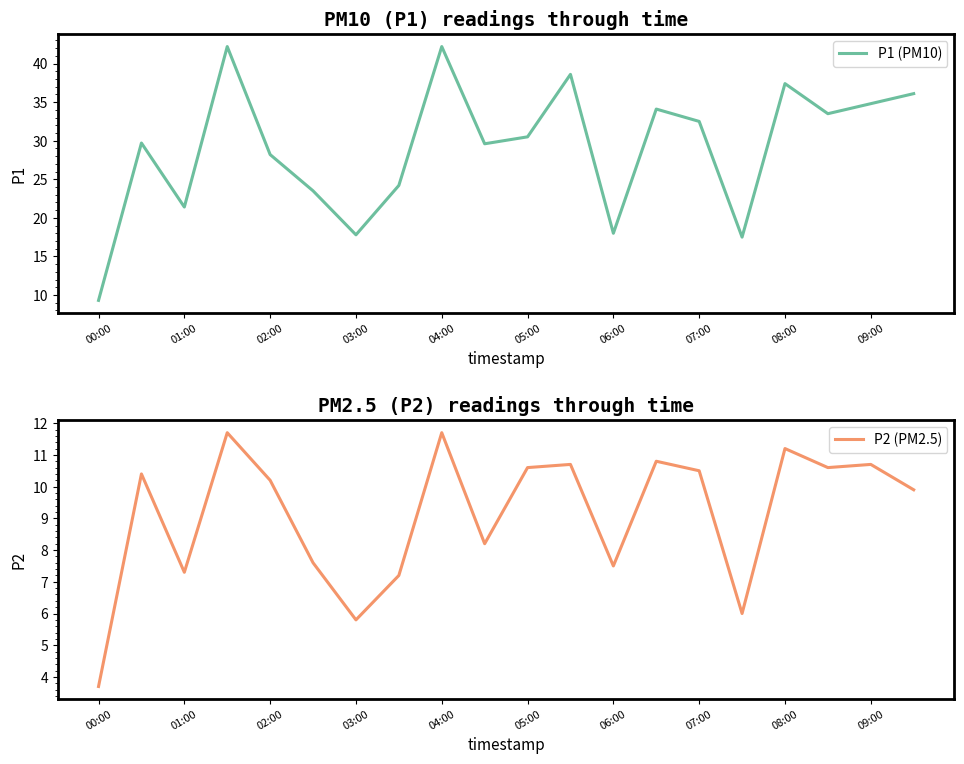

Is it true that P2 (PM2.5) equals 10.7 at 11?

True